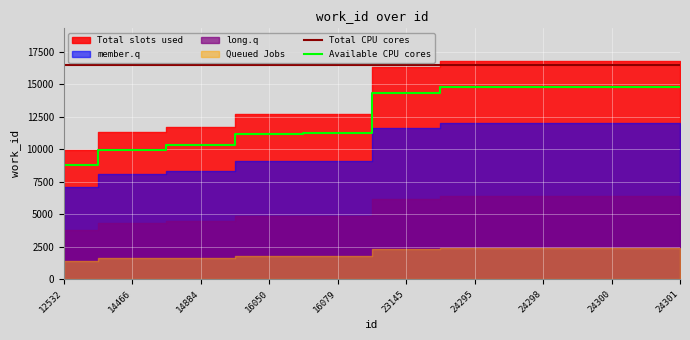

At which label does Available CPU cores reach its minimum?

12532